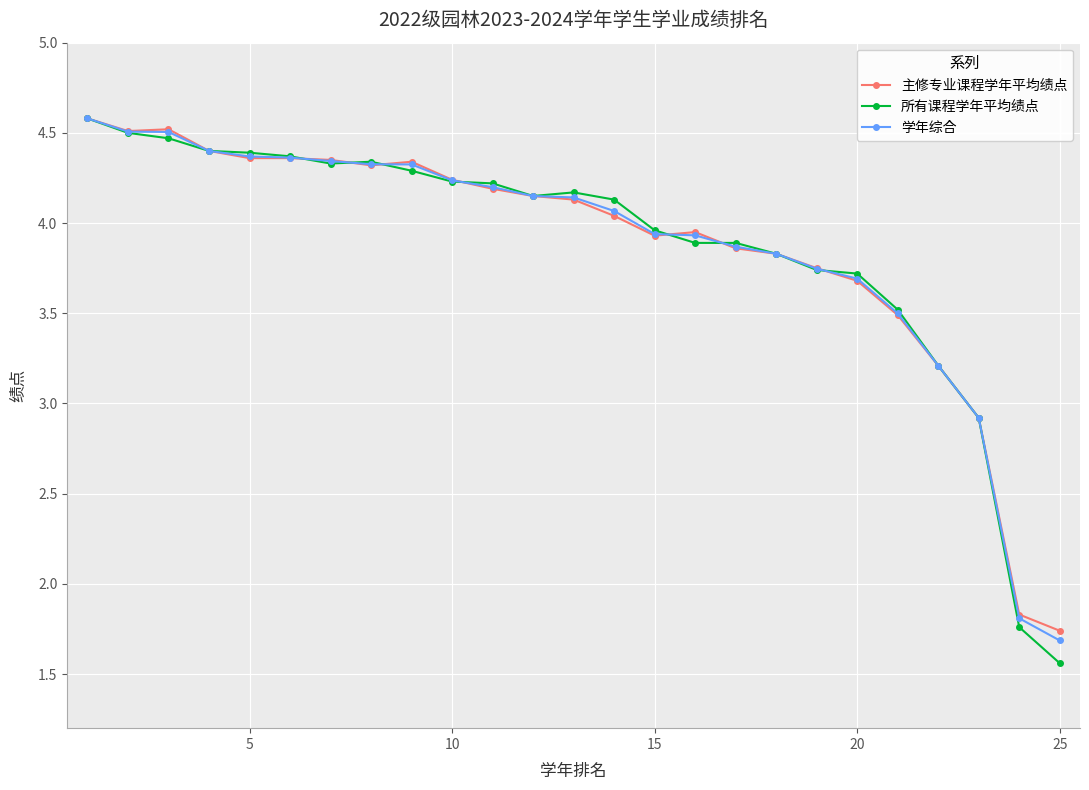

How many lines are shown in the chart?

3